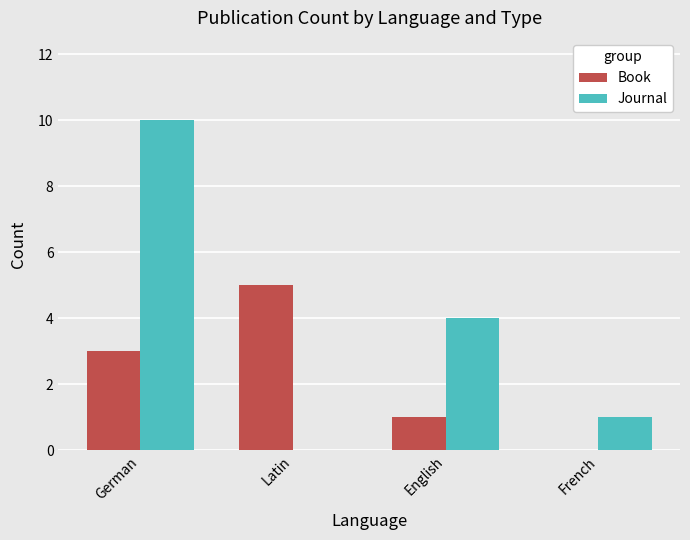

What are all the series names shown in the legend?

Book, Journal